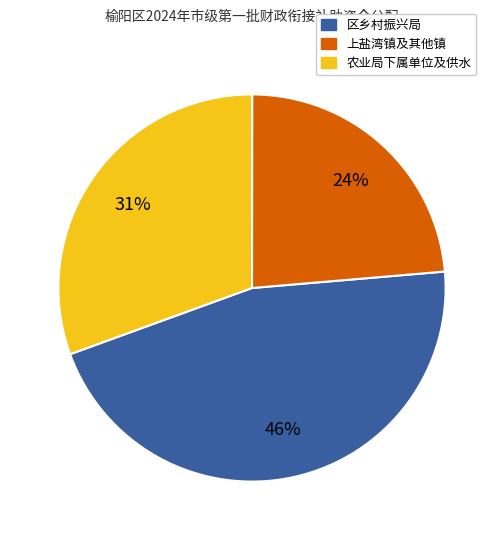

Is there a majority slice in this chart?

No